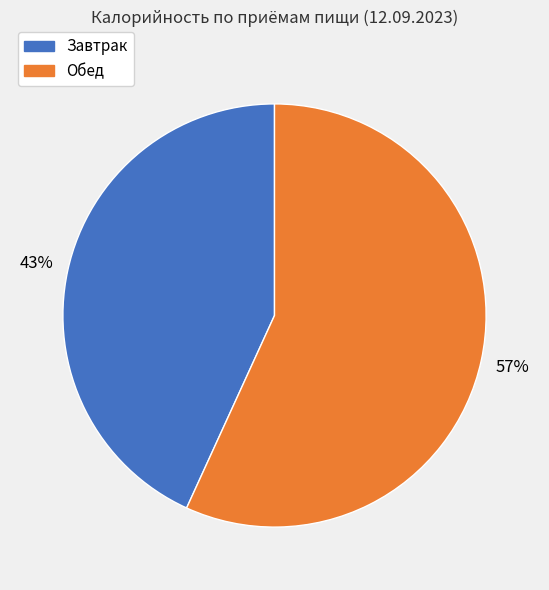

Is Завтрак the majority of the pie?

No